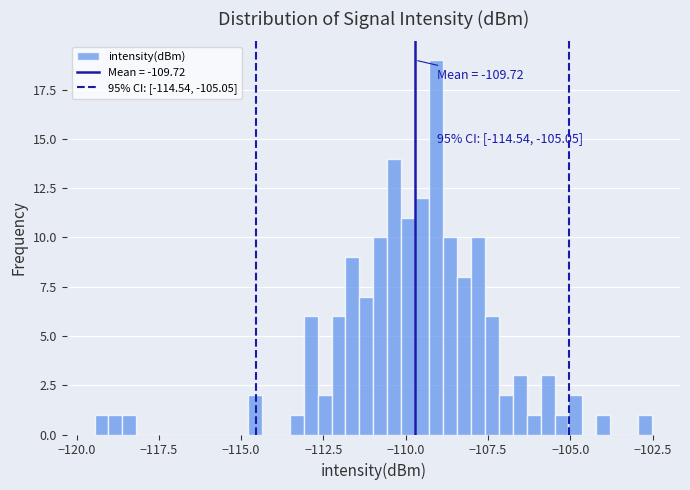

Around what value on the x-axis is the tallest bar? Give the approximate position of its centre, as read against the axis.

-109.0